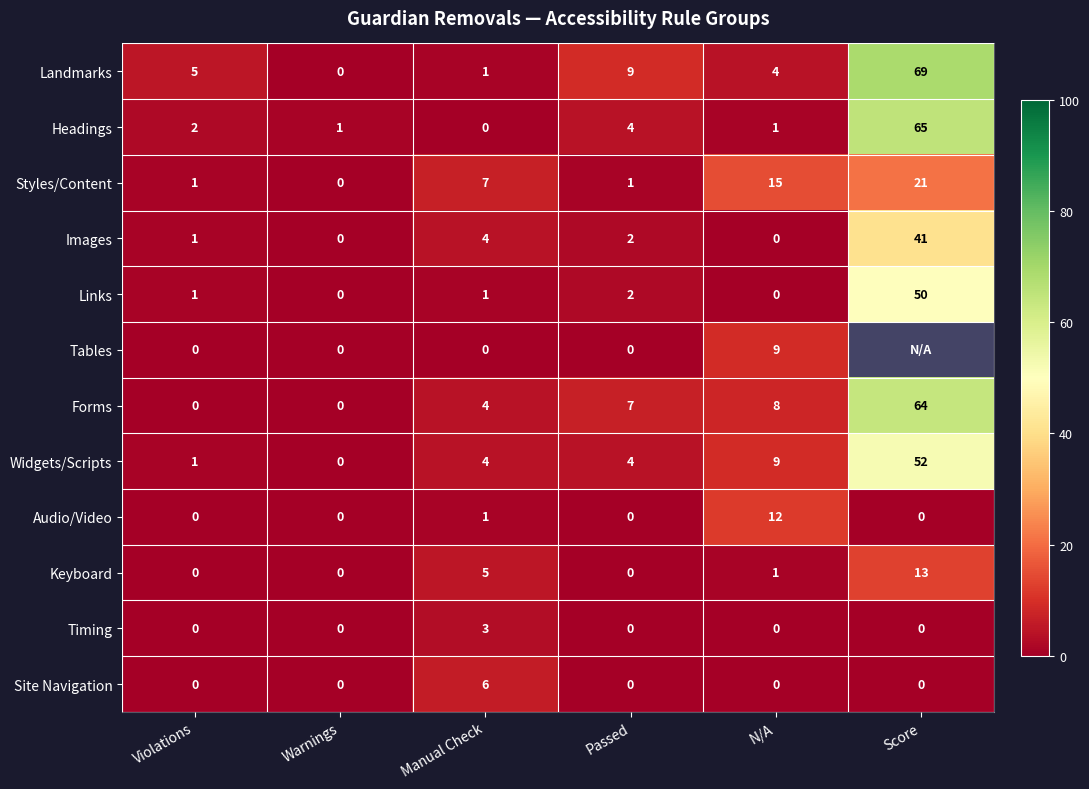

True or false: Headings has a value of 1 at Passed.

False